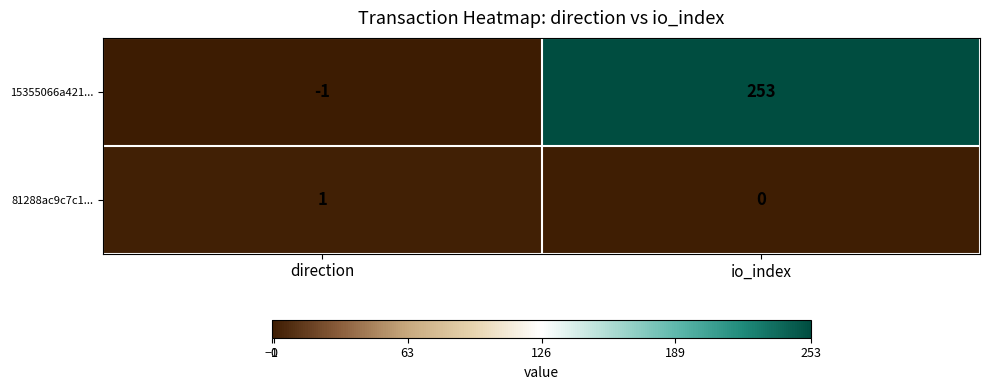

The value of 81288ac9c7c1... at io_index is 0. True or false?

True